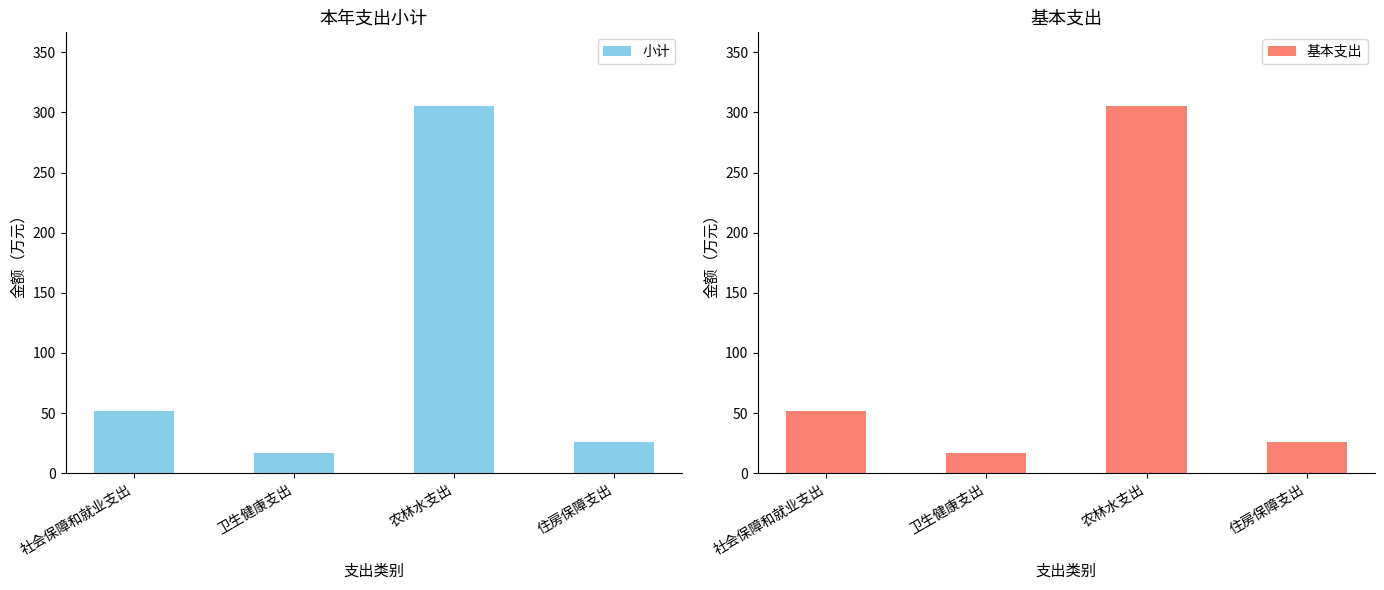

Which series has the largest range (max minus min)?

小计